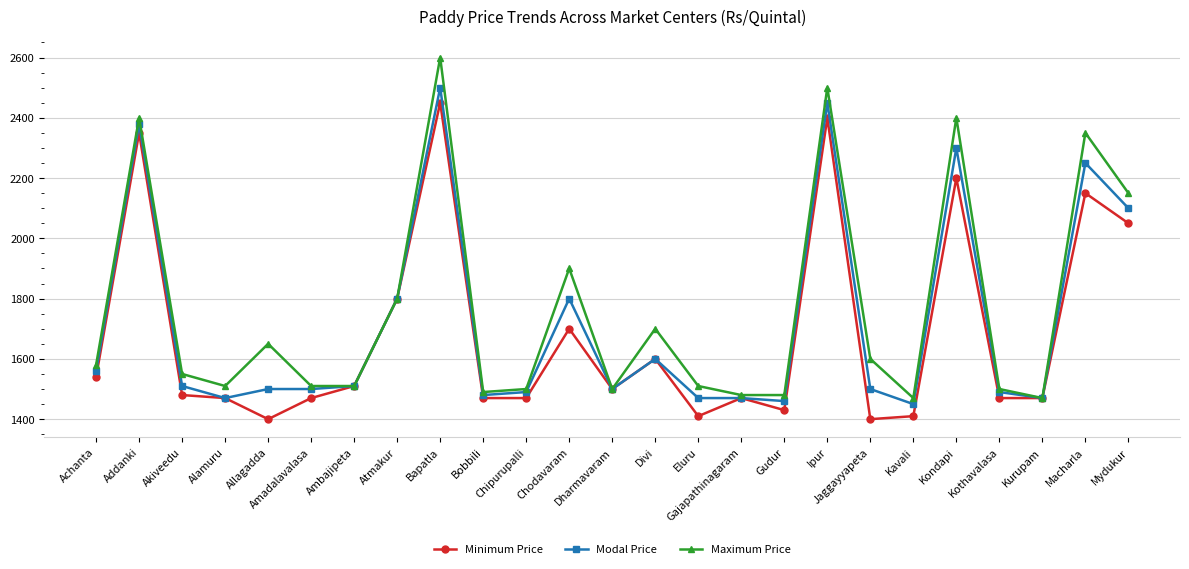

What is the value of the Maximum Price point at the 14th from the left?

1700